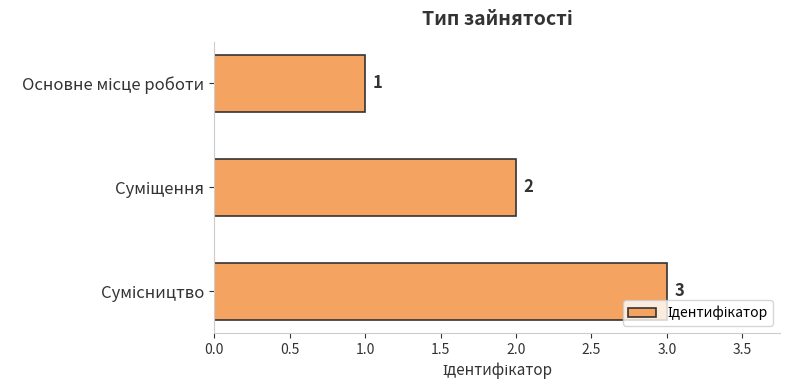

What is the sum of all values?

6